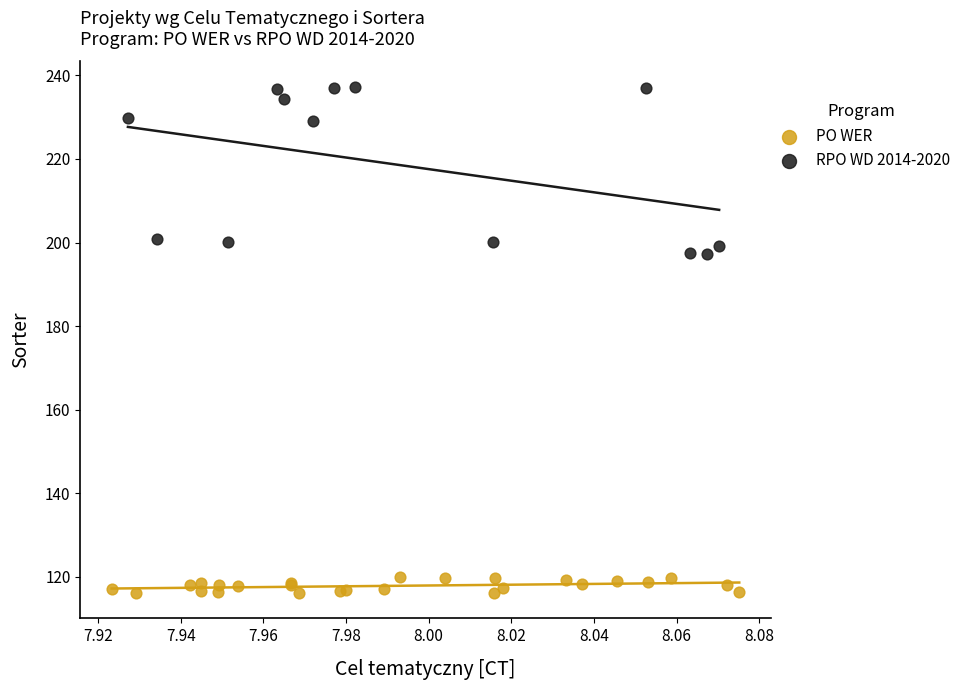

Which series contains the lowest Y value?

PO WER